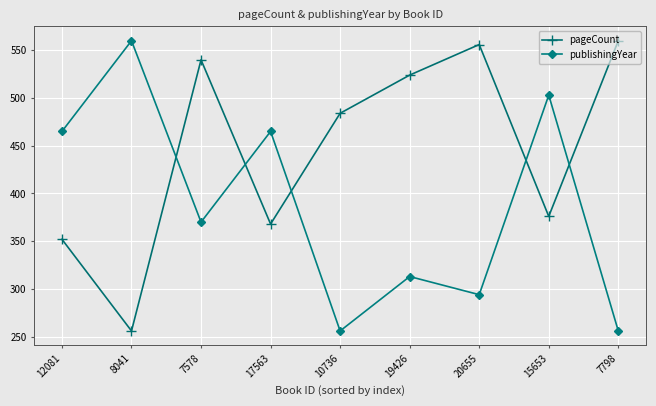

What is the value of the publishingYear point at the 4th from the left?

465